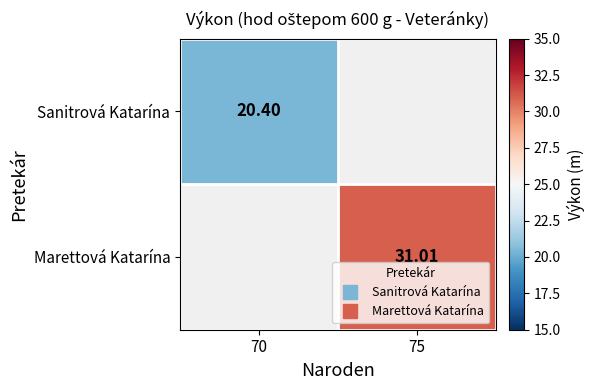

Which series has the widest spread of values?

Sanitrová Katarína